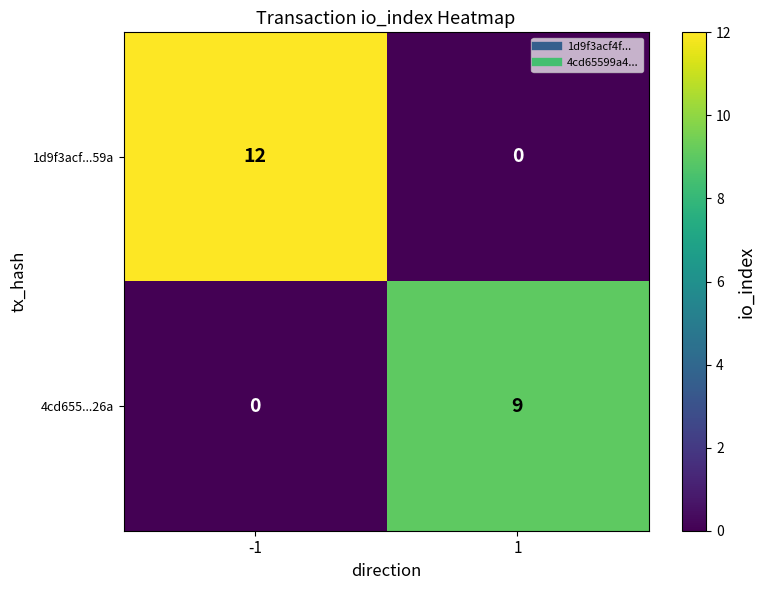

Reading right to left, what are all the values shown in this chart?

1d9f3acf...59a: 1=0	-1=12
4cd655...26a: 1=9	-1=0